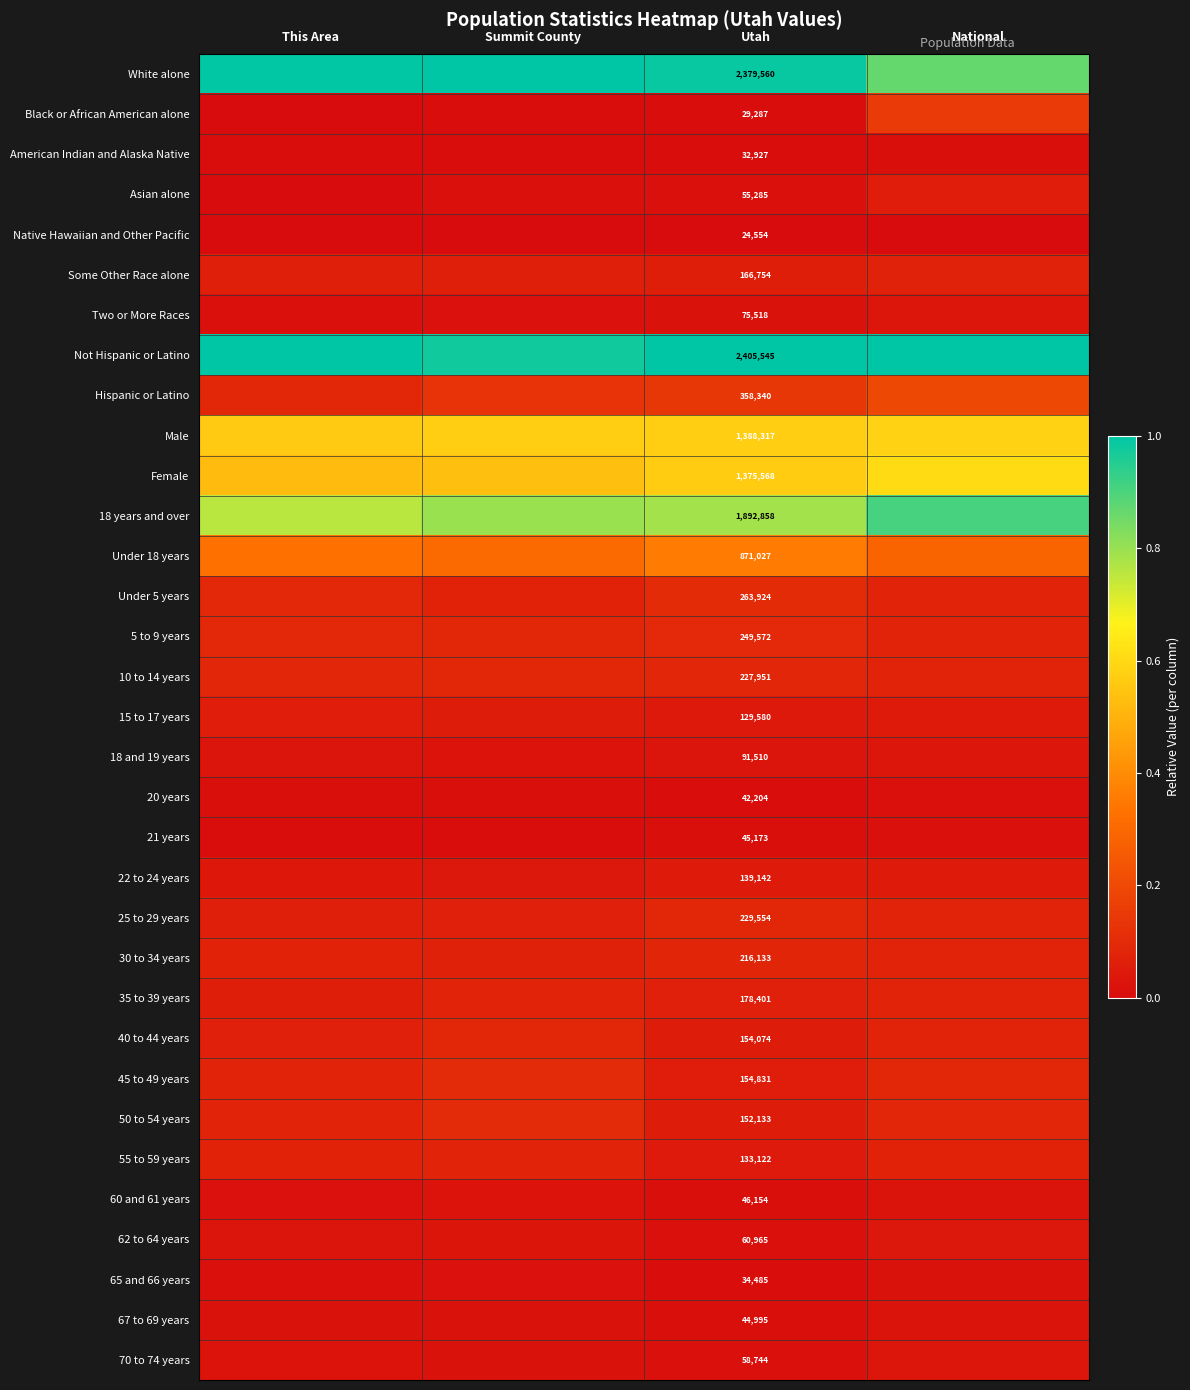

True or false: Under 18 years has a value of 0.1 at This Area.

False